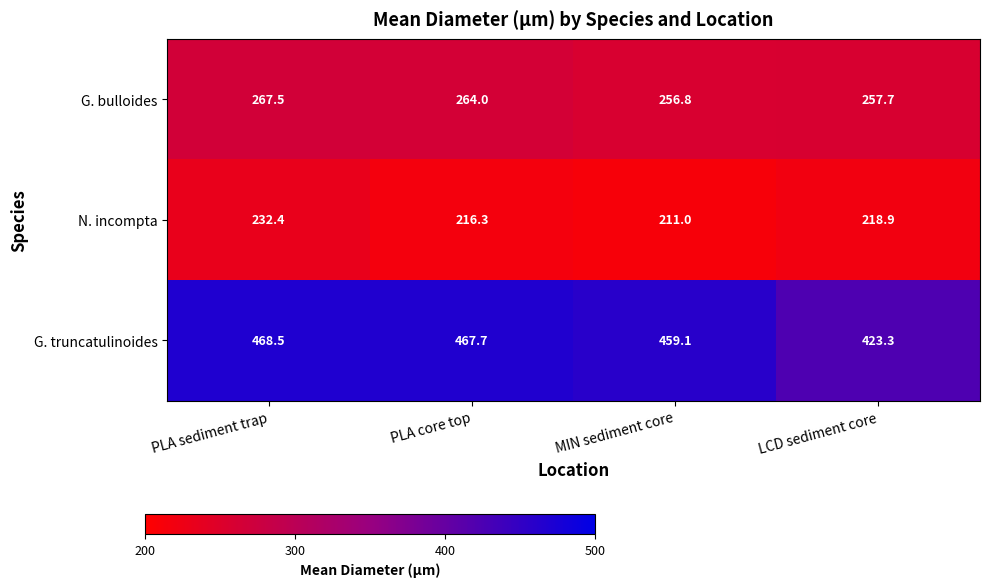

What is the minimum value shown in the chart?

211.0